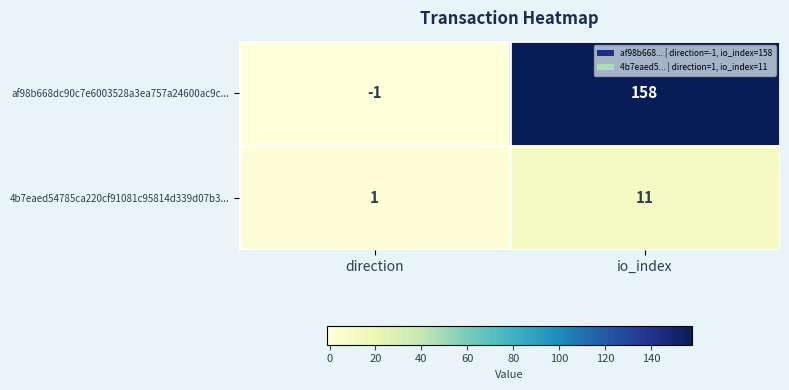

What is the approximate value of af98b668dc90c7e6003528a3ea757a24600ac9c... at io_index, to the nearest 50?

150